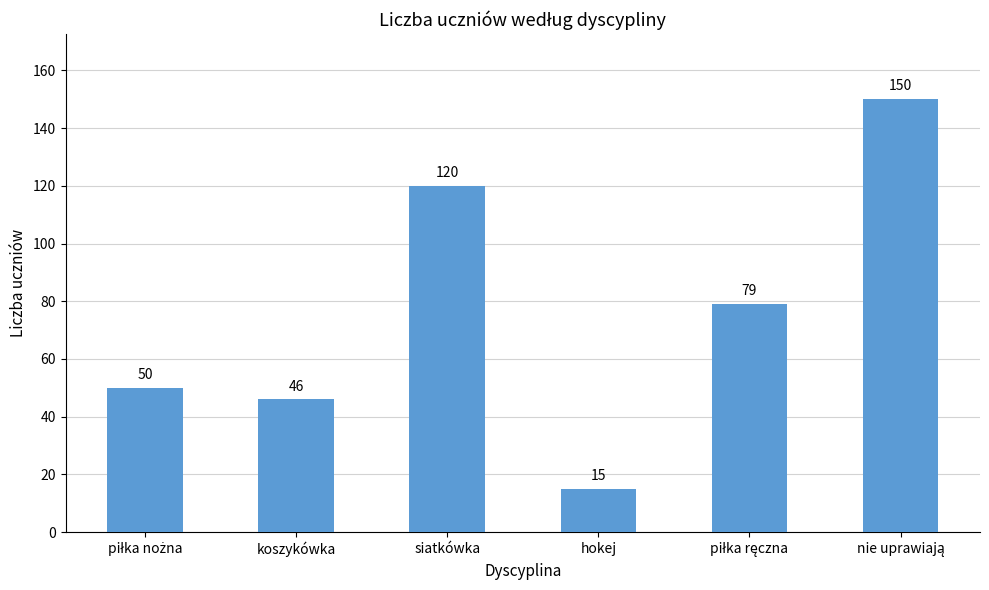

What is the change in value from siatkówka to hokej?

-105